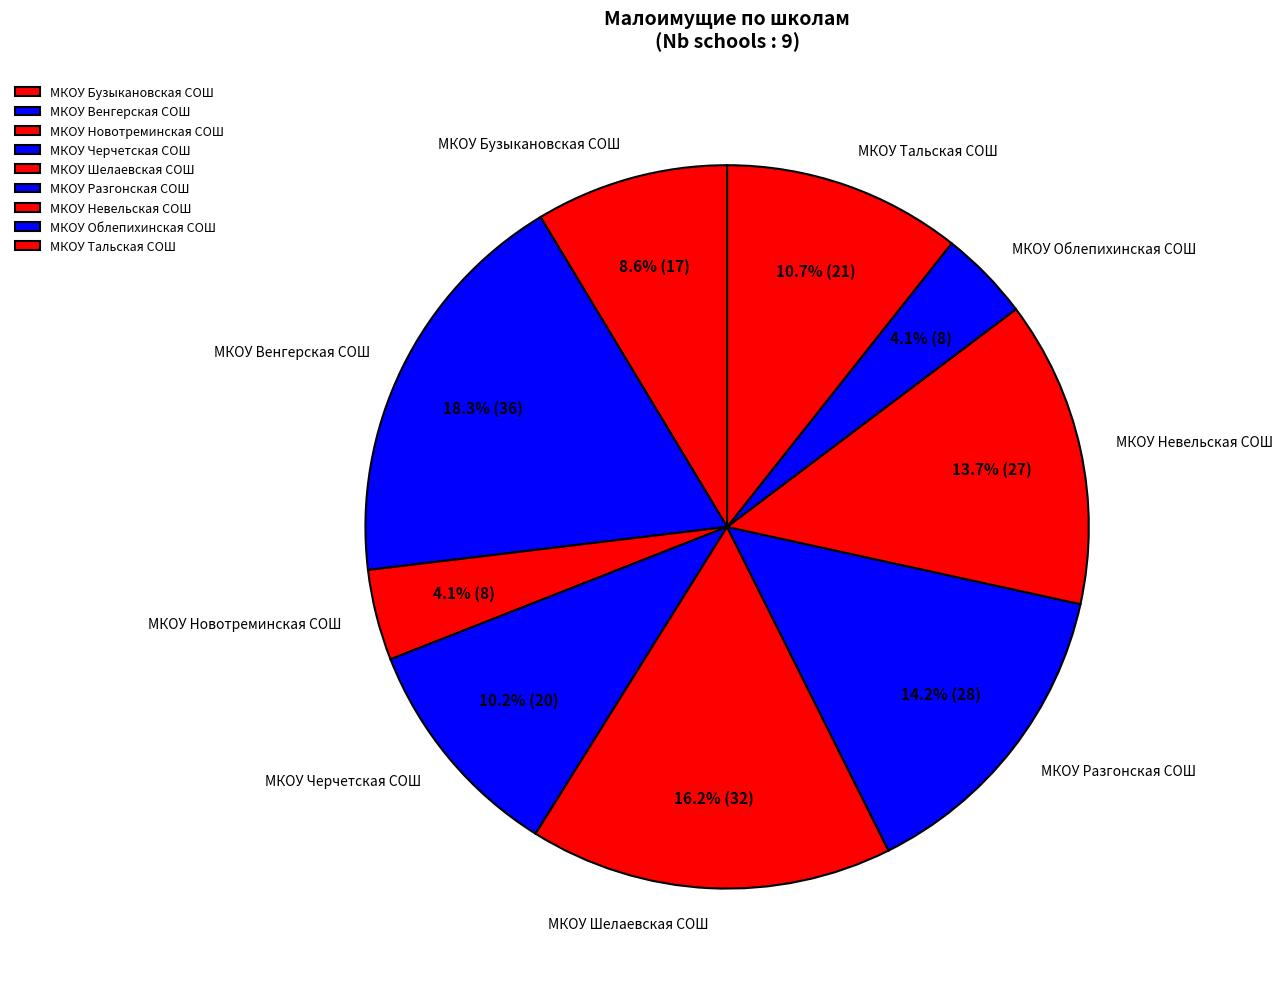

To the nearest percent, what is the combined percentage of МКОУ Венгерская СОШ and МКОУ Разгонская СОШ?

32%